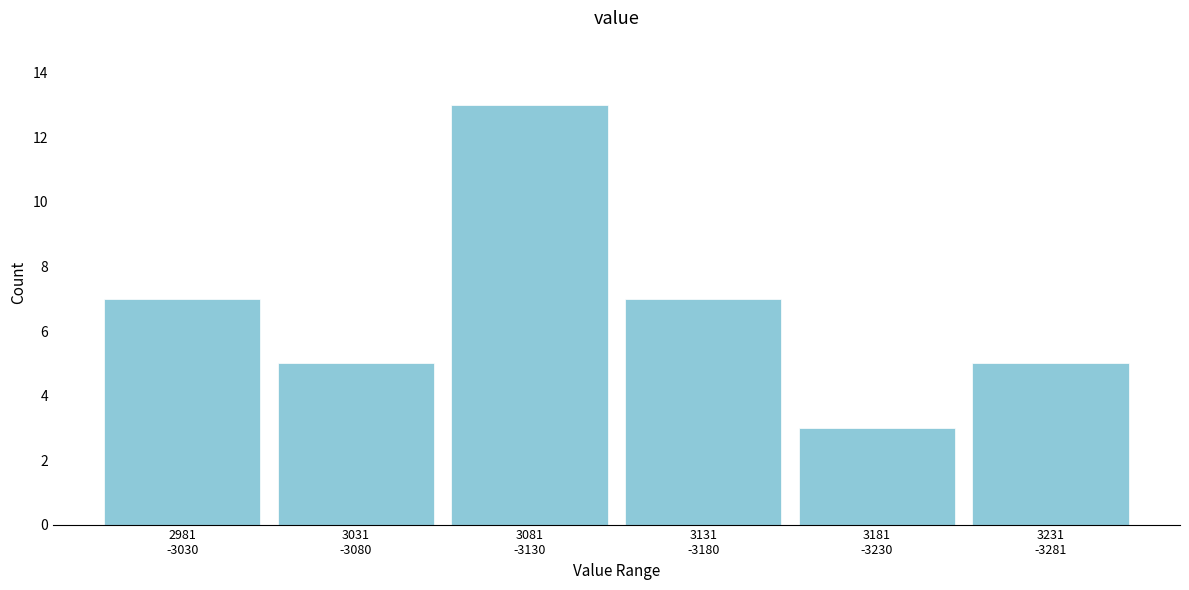

Reading left to right, what are all the values shown in this chart?

7	5	13	7	3	5